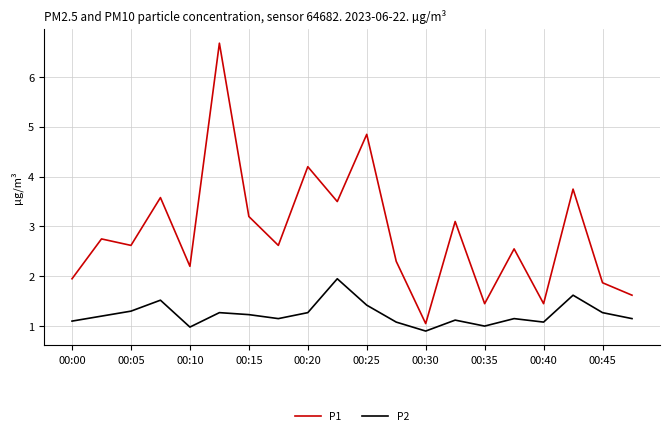

In P2, how many points are higher than both neighbors (excluding endpoints)?

6